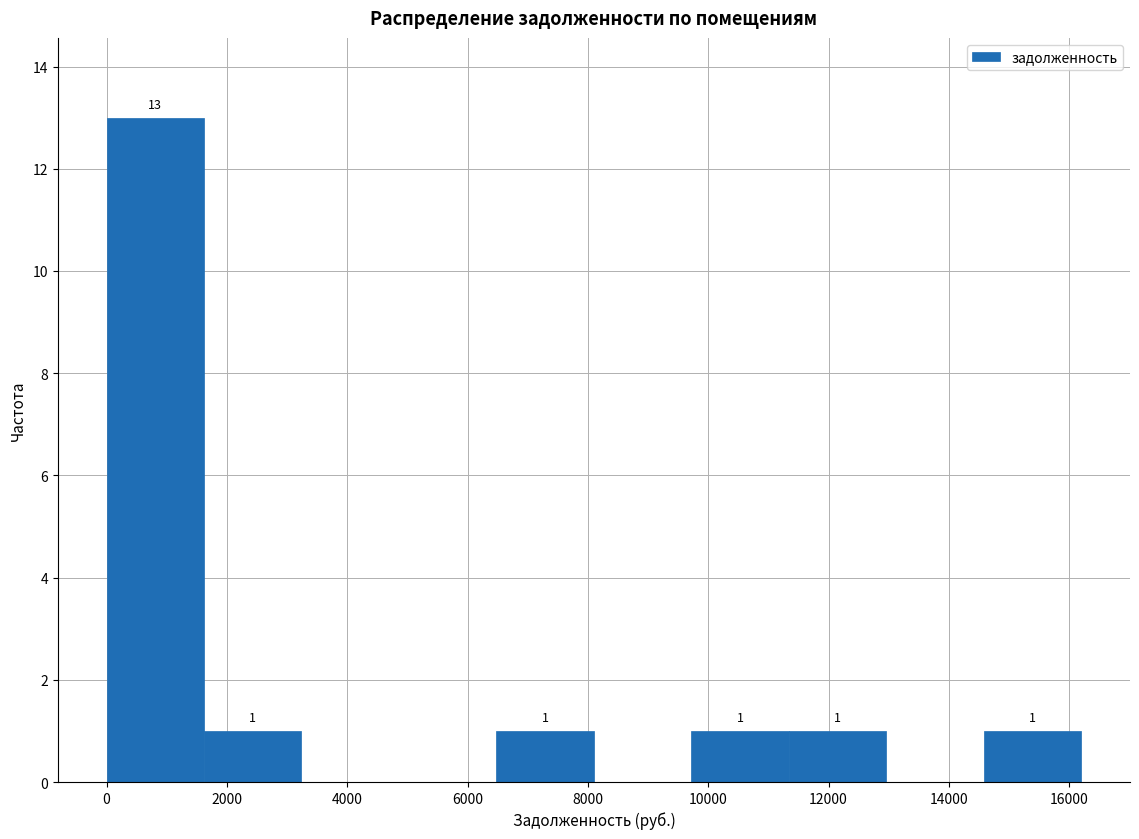

Which range on the x-axis has the tallest bar?

0 to 1600